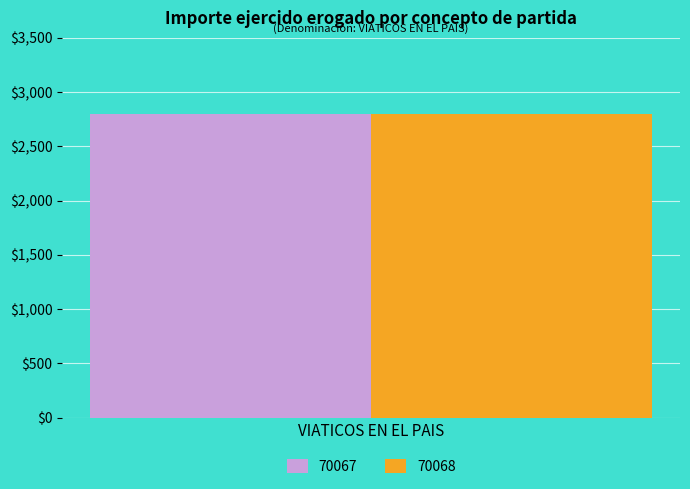

Which series has the largest range (max minus min)?

70067